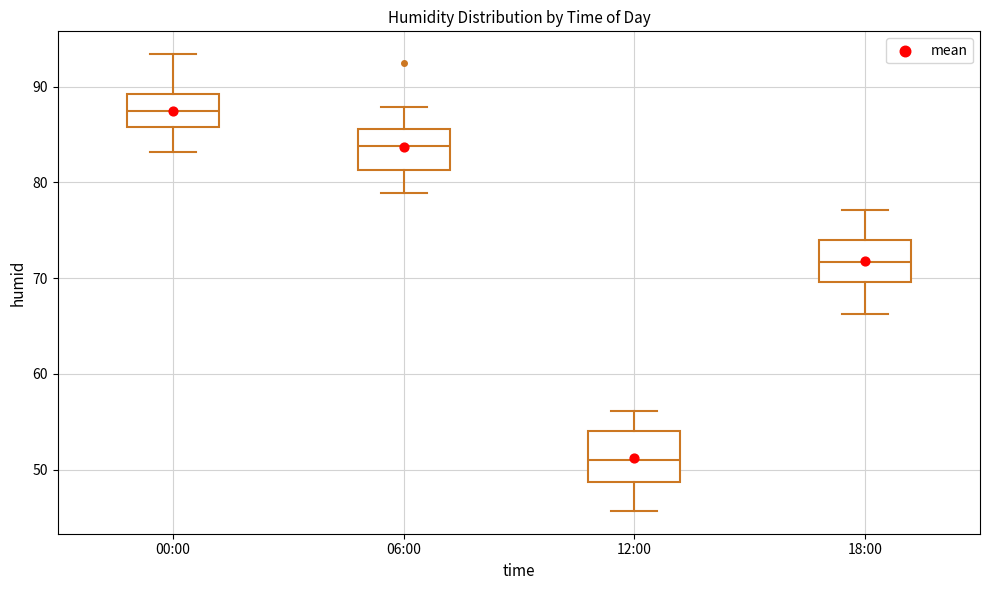

Which box's median line is the highest?

00:00